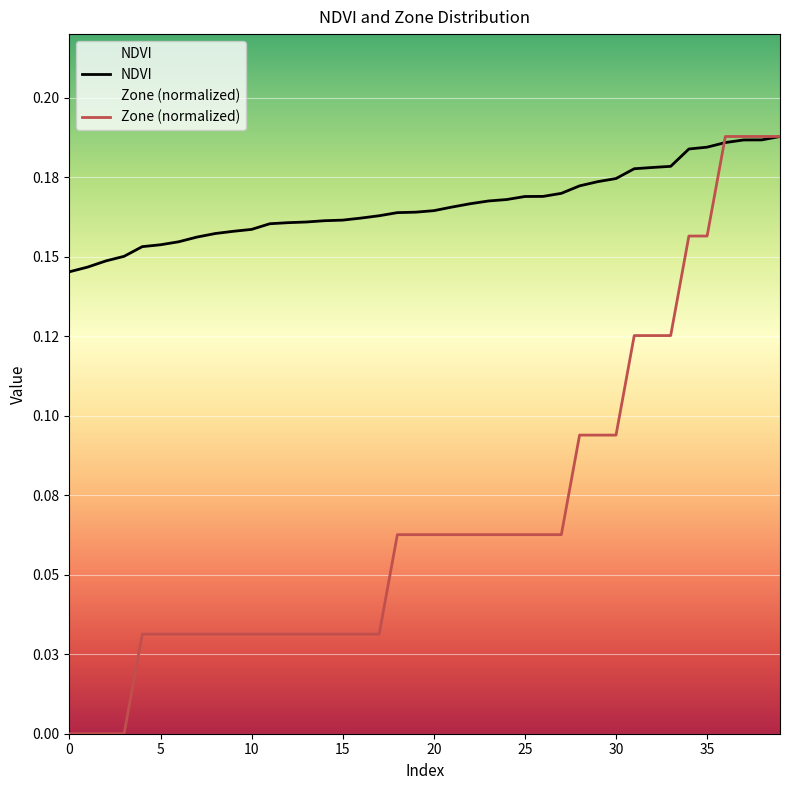

How many distinct data groups are displayed?

2